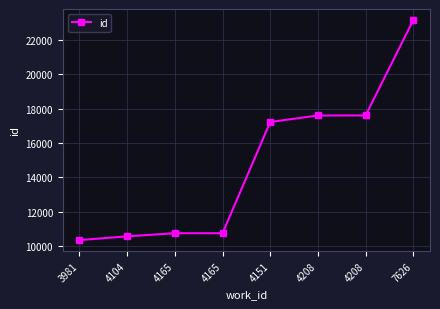

What is the sum of all values?

117980